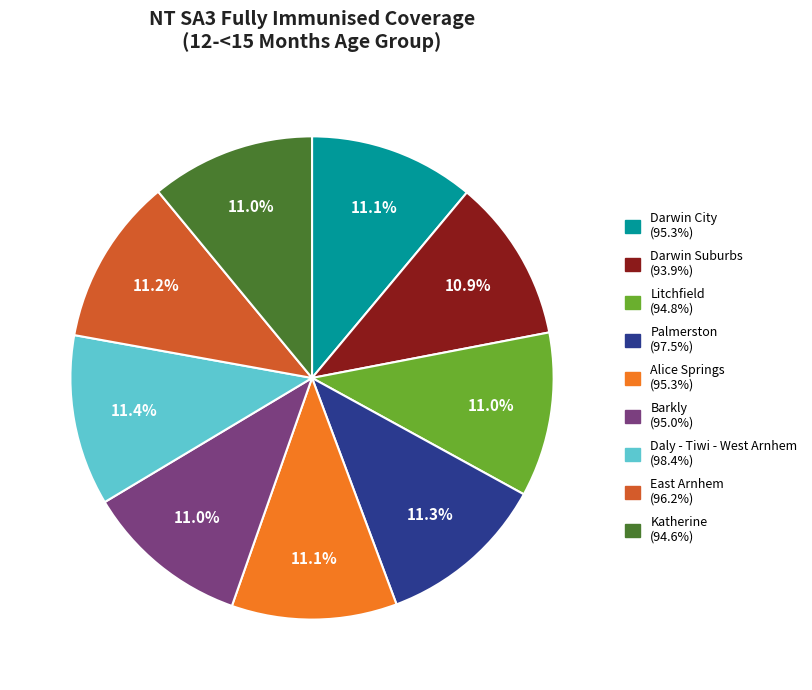

To the nearest percent, what percentage of the pie is Darwin Suburbs?

11%